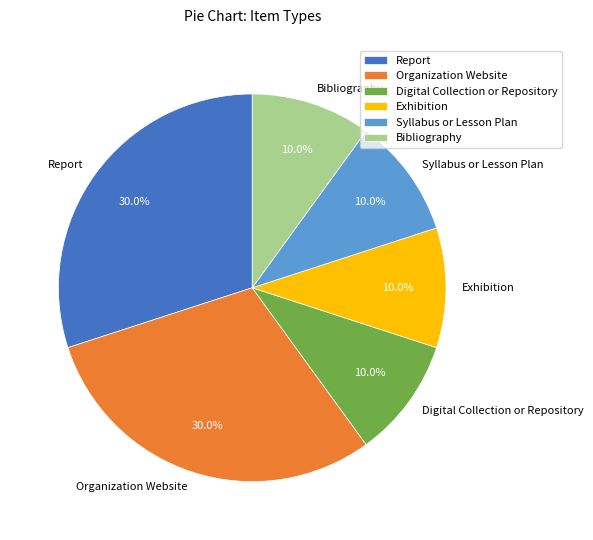

How many slices are in this pie chart?

6